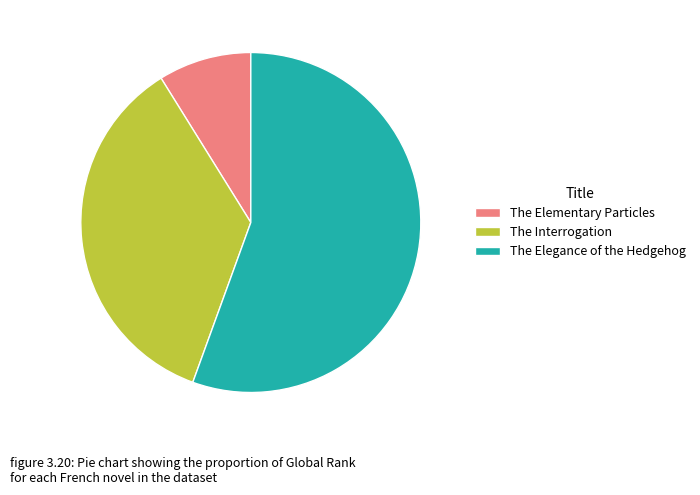

What is the ratio of the value at The Interrogation to the value at The Elementary Particles?

4.0